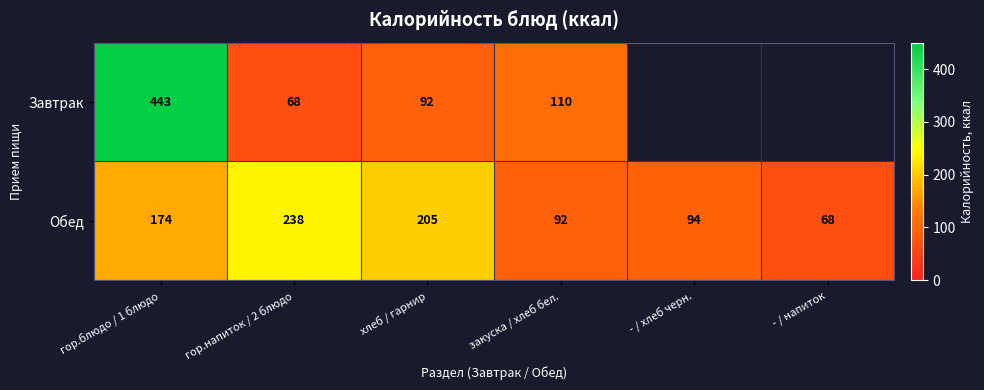

The Обед series shows 77 at хлеб / гарнир. True or false?

False